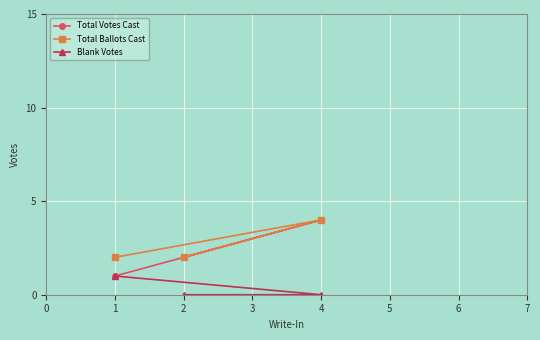

Is it true that Total Votes Cast equals 2 at 1?

False